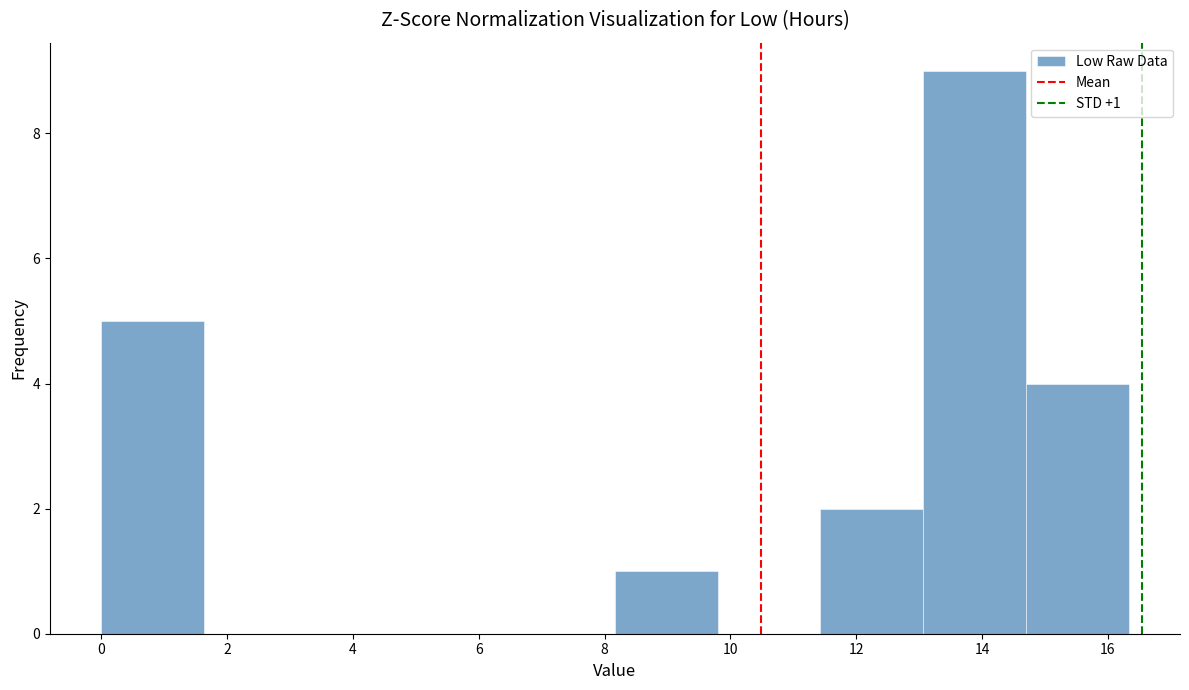

Over which range of the x-axis is the bar tallest?

13.0 to 14.6